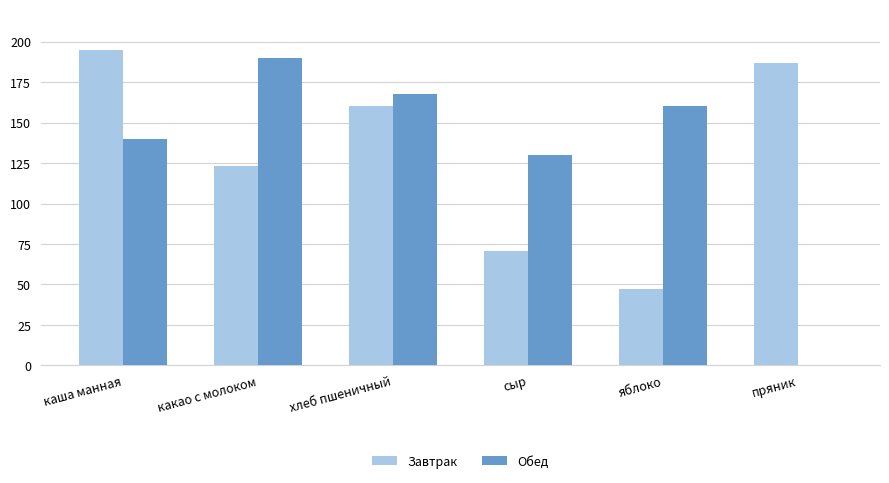

At which label is Обед closest to 95?

сыр